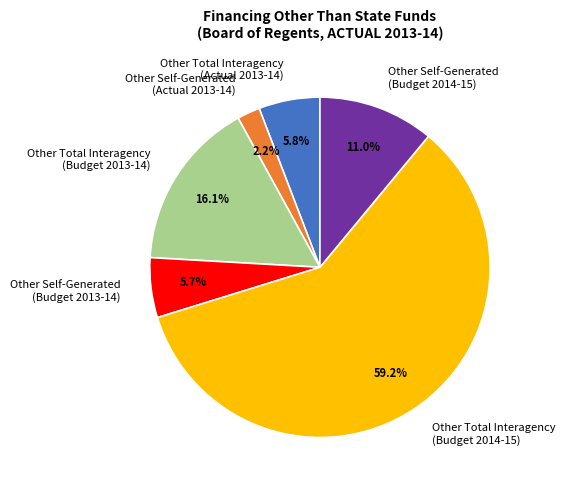

Which category has the smallest portion of the pie?

Other Self-Generated (Actual 2013-14)